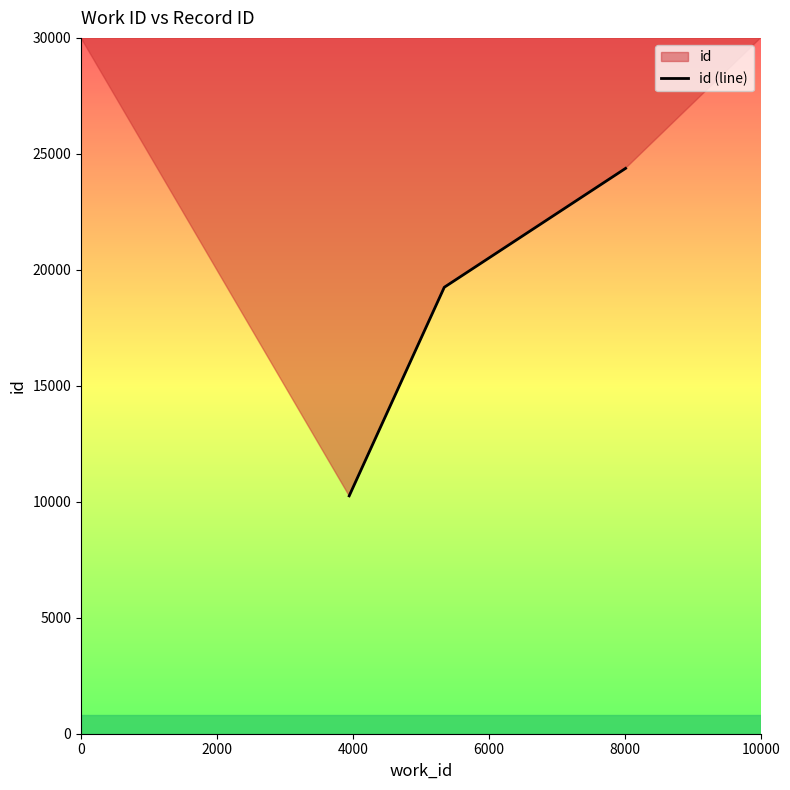

How many distinct data groups are displayed?

1